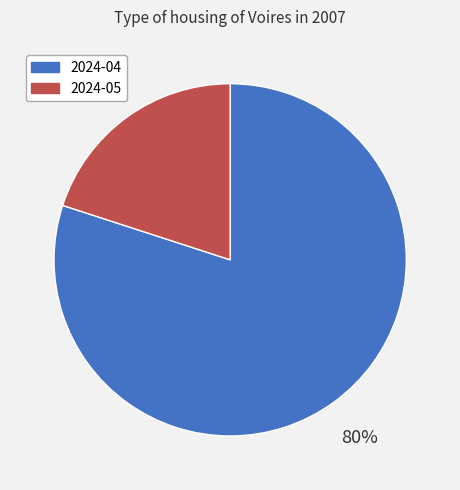

What is the ratio of the value at 2024-04 to the value at 2024-05?

4.0